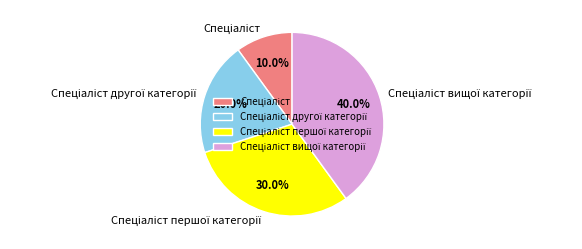

How many slices are in this pie chart?

4